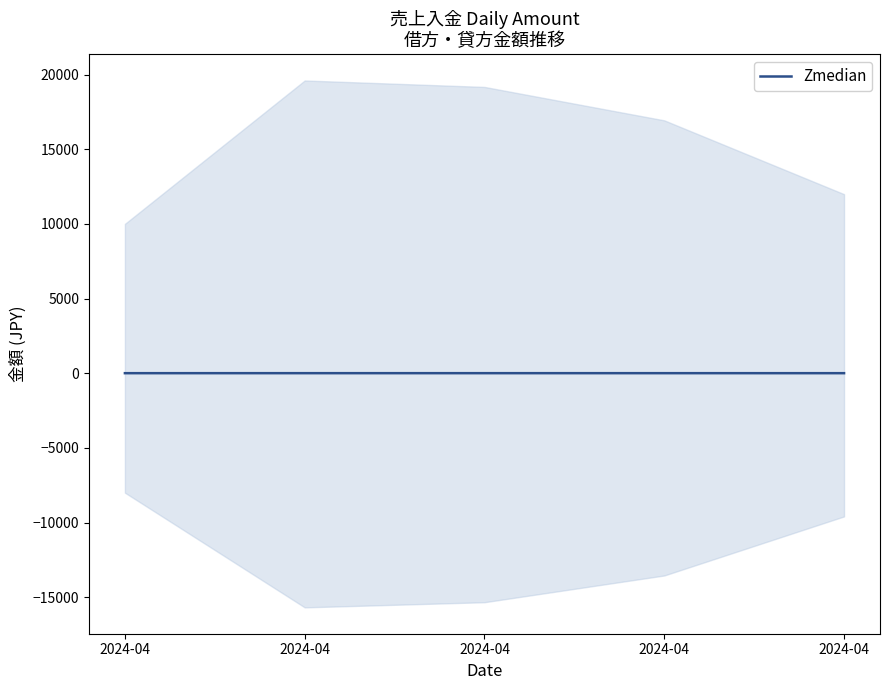

Reading left to right, transcribe all the data shown in this chart.

2024-04=1.0	2024-04=2.0	2024-04=1.9	2024-04=1.7	2024-04=1.2